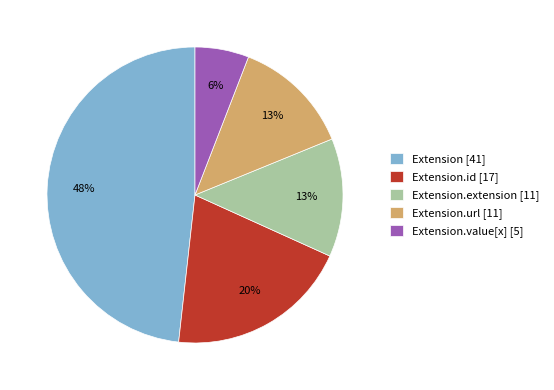

True or false: Extension [41] accounts for 48% of the total.

True